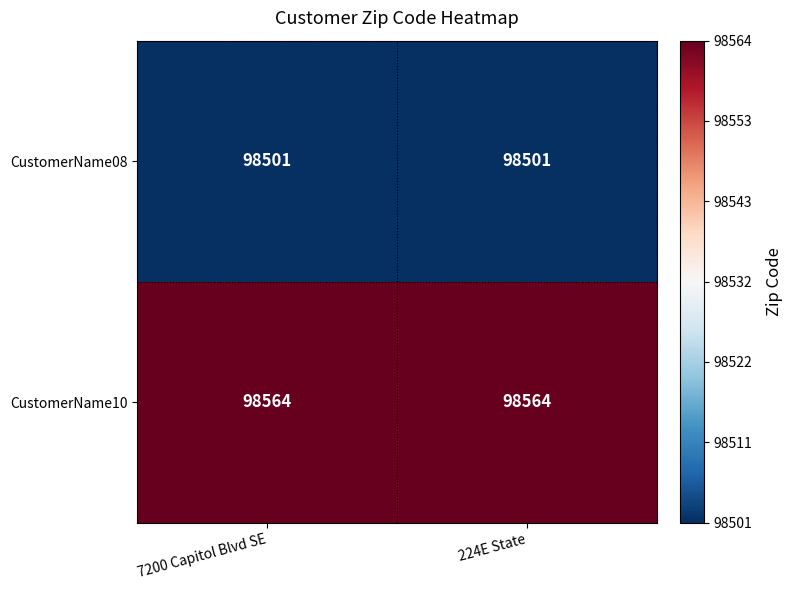

What is the maximum value shown in the chart?

98564